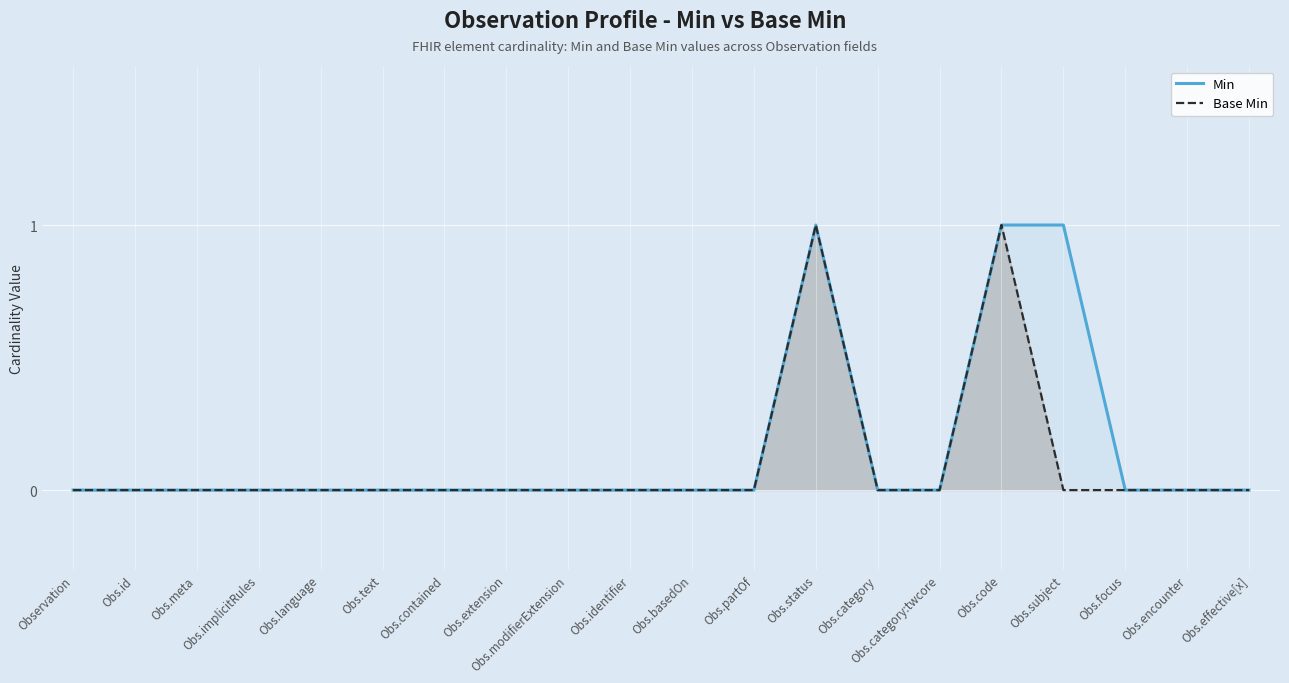

List the labels in order of Min value, largest first.

Obs.status, Obs.code, Obs.subject, Observation, Obs.id, Obs.meta, Obs.implicitRules, Obs.language, Obs.text, Obs.contained, Obs.extension, Obs.modifierExtension, Obs.identifier, Obs.basedOn, Obs.partOf, Obs.category, Obs.category:twcore, Obs.focus, Obs.encounter, Obs.effective[x]